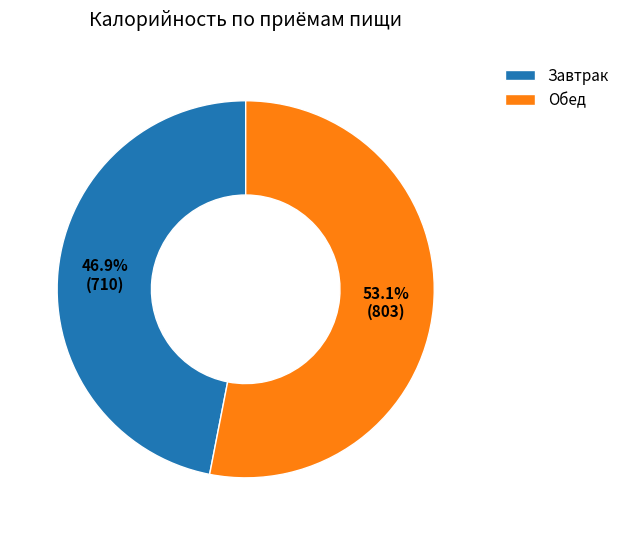

Rank the categories by value from highest to lowest.

Обед, Завтрак